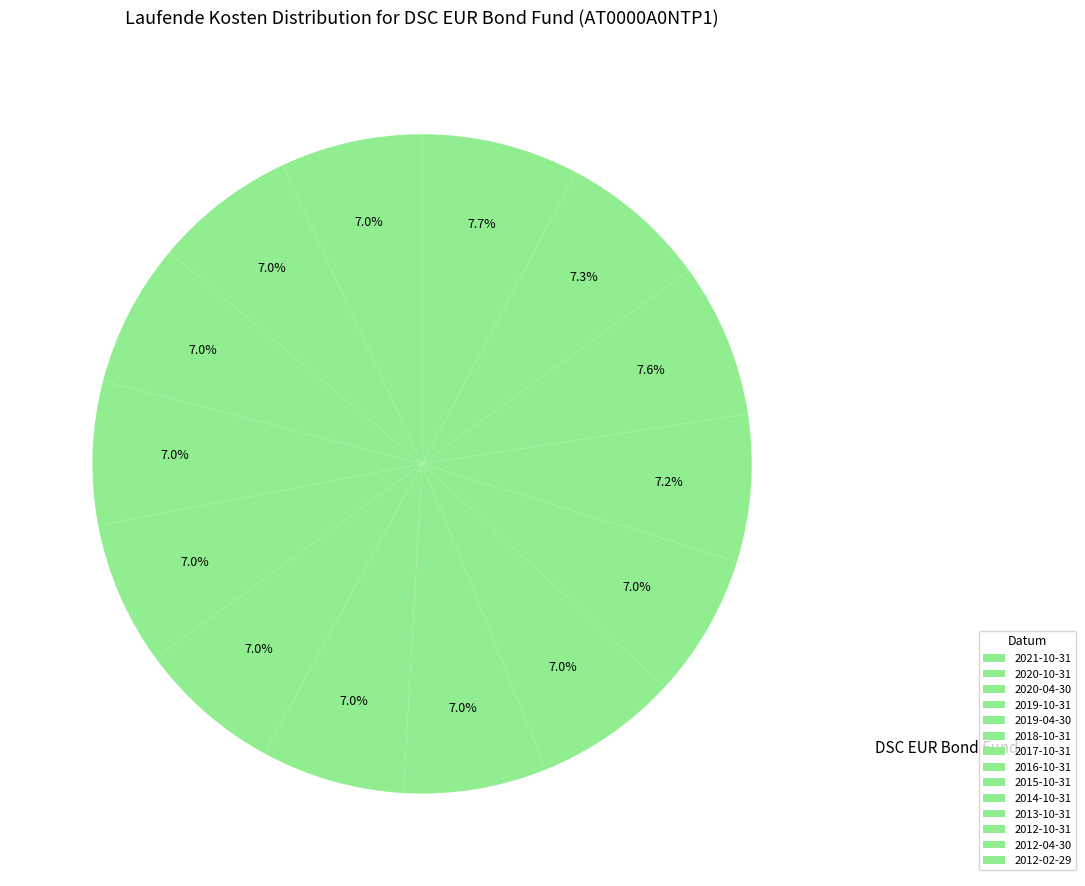

How many segments does this pie chart have?

14